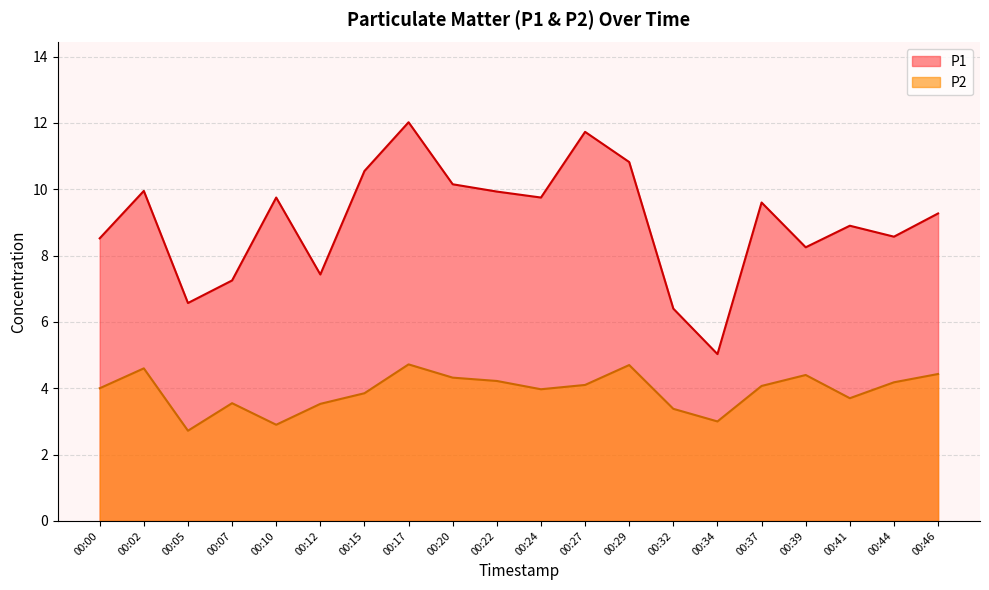

Rank the series by their maximum value, from lowest to highest.

P2, P1